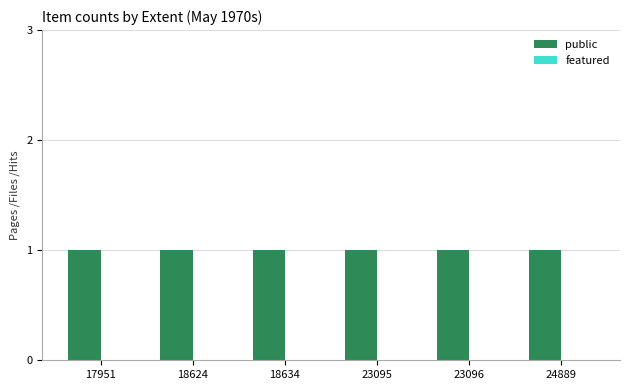

Which series changed the most between 18634 and 23095?

public